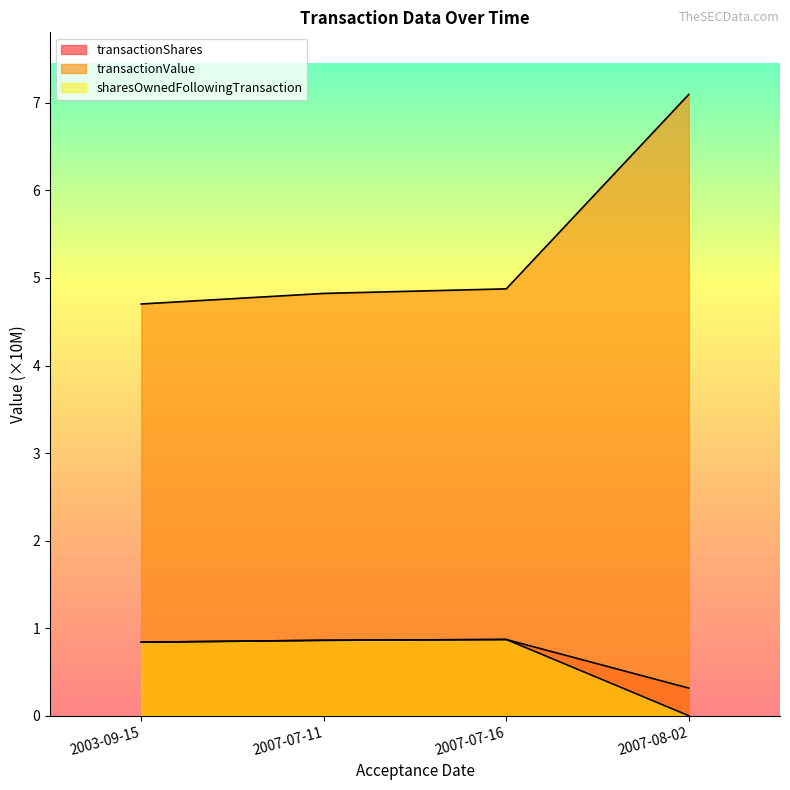

True or false: transactionValue has a value of 2.9 at 2007-07-16.

False